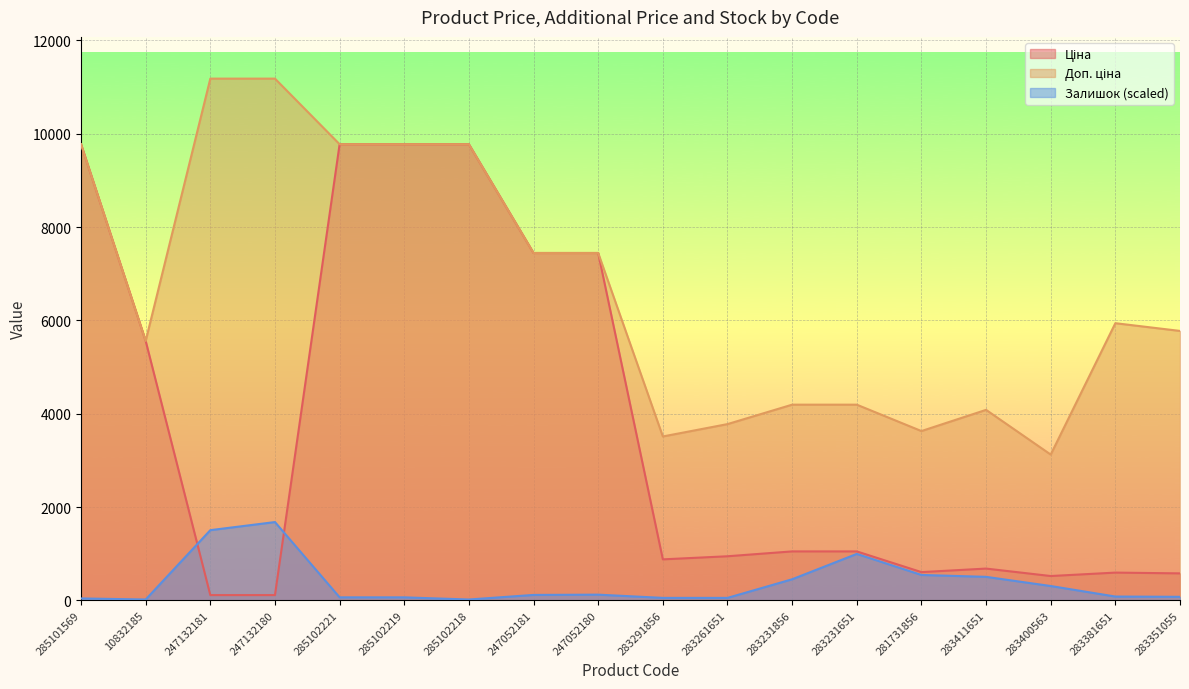

How many lines are shown in the chart?

3